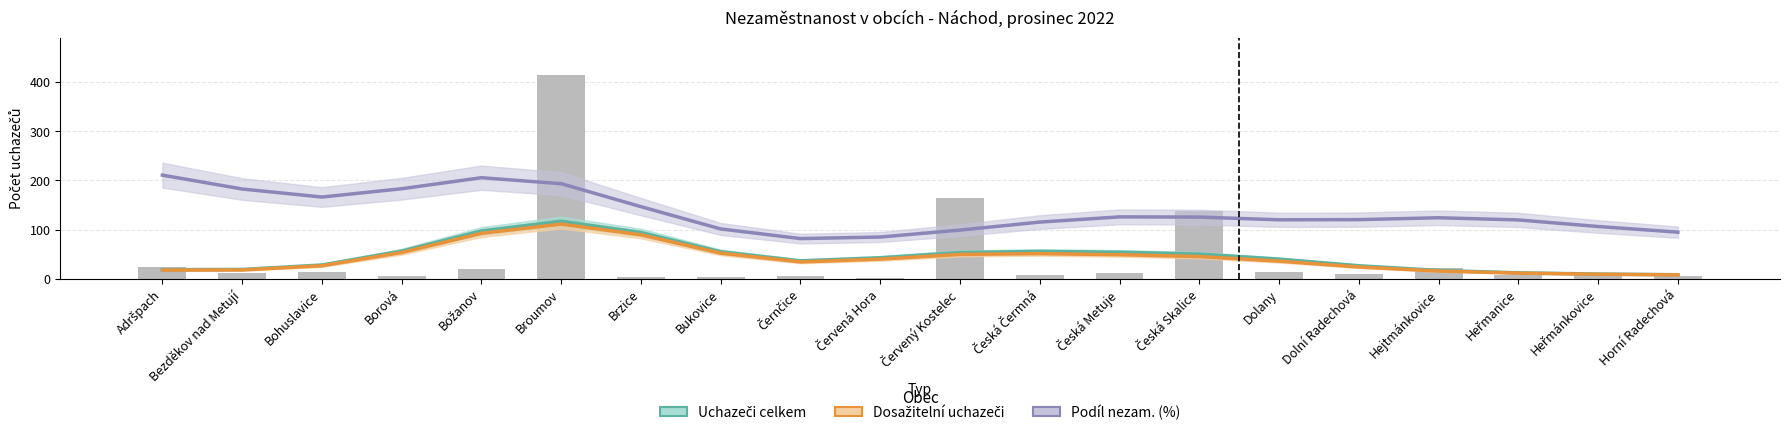

What is the label of the 8th bar from the right?

Česká Metuje